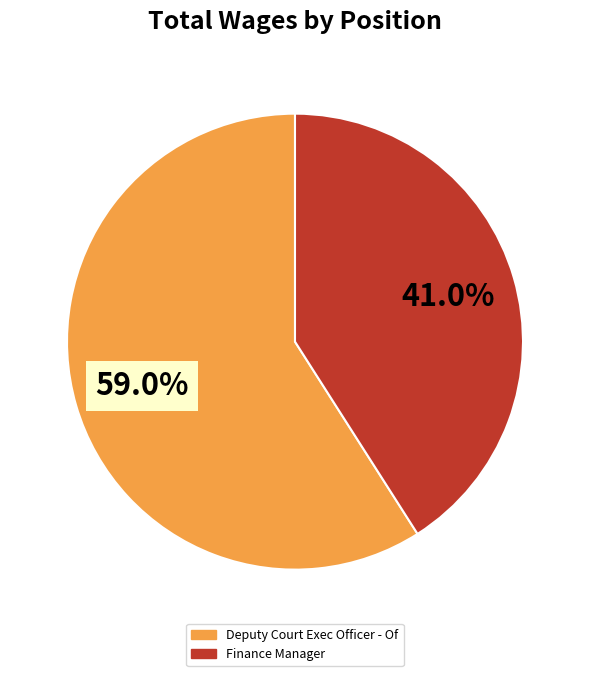

Rank the categories by value from highest to lowest.

Deputy Court Exec Officer - Of, Finance Manager